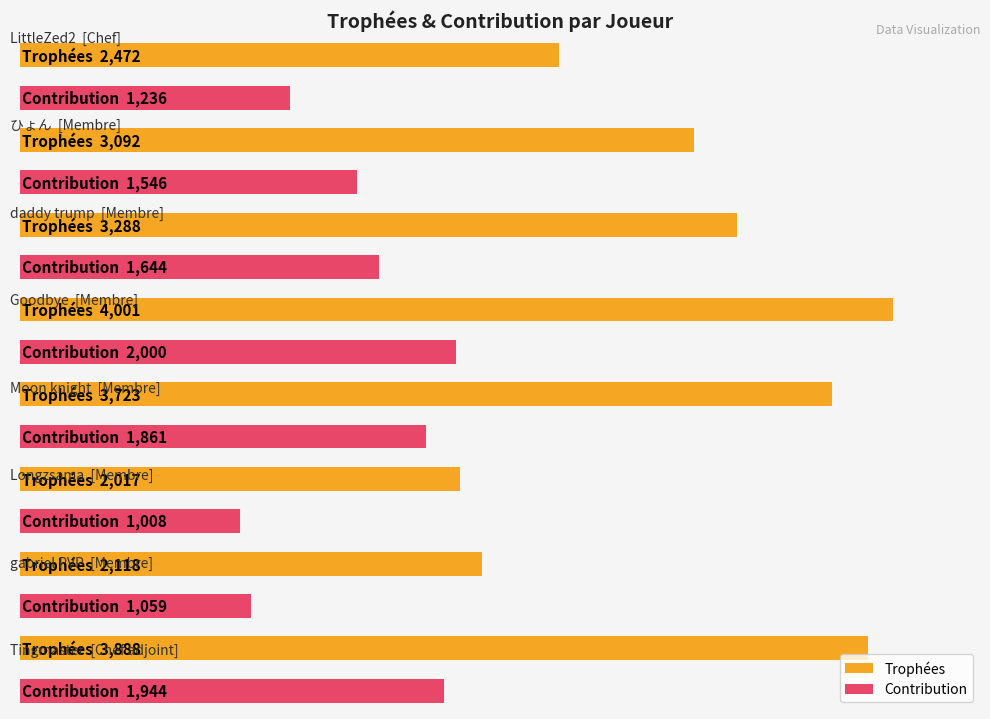

Rank the categories by Contribution value from lowest to highest.

Longzsama, gabriel PVP, LittleZed2, ひょん, daddy trump, Moon knight, Tingmaster, Goodbye